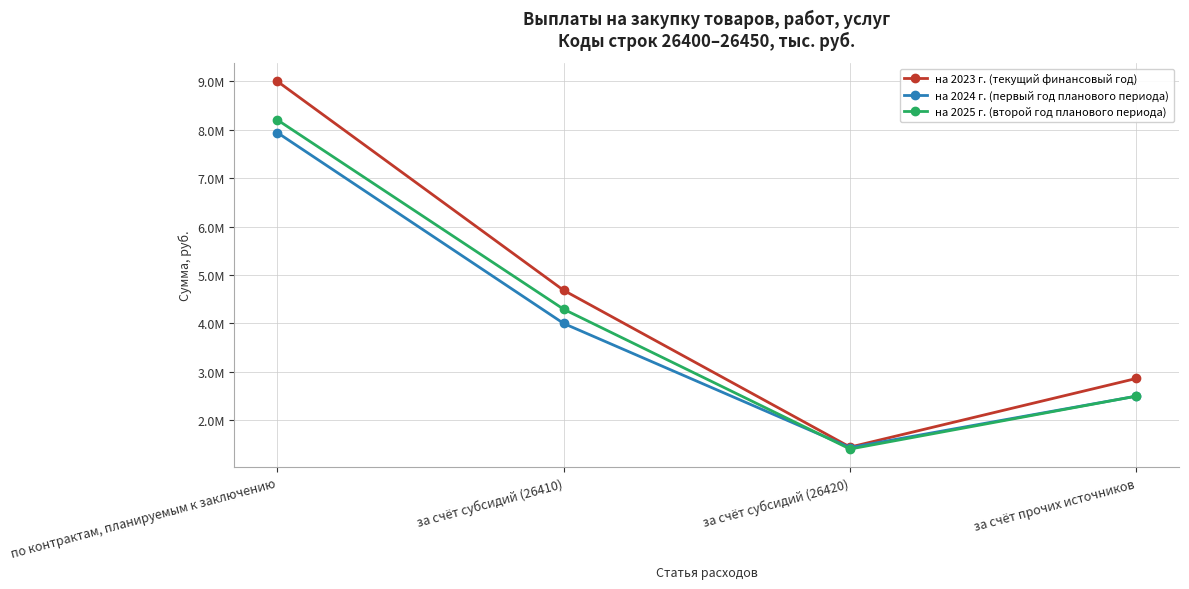

Does the chart have visible grid lines?

Yes